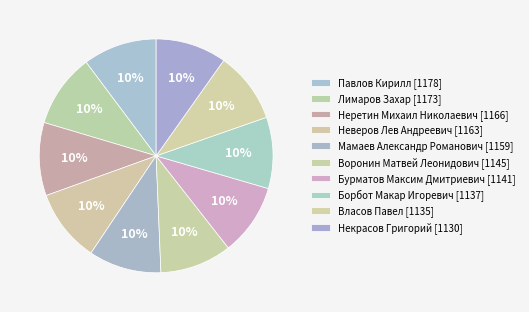

What is the ratio of the value at Власов Павел to the value at Некрасов Григорий?

1.0